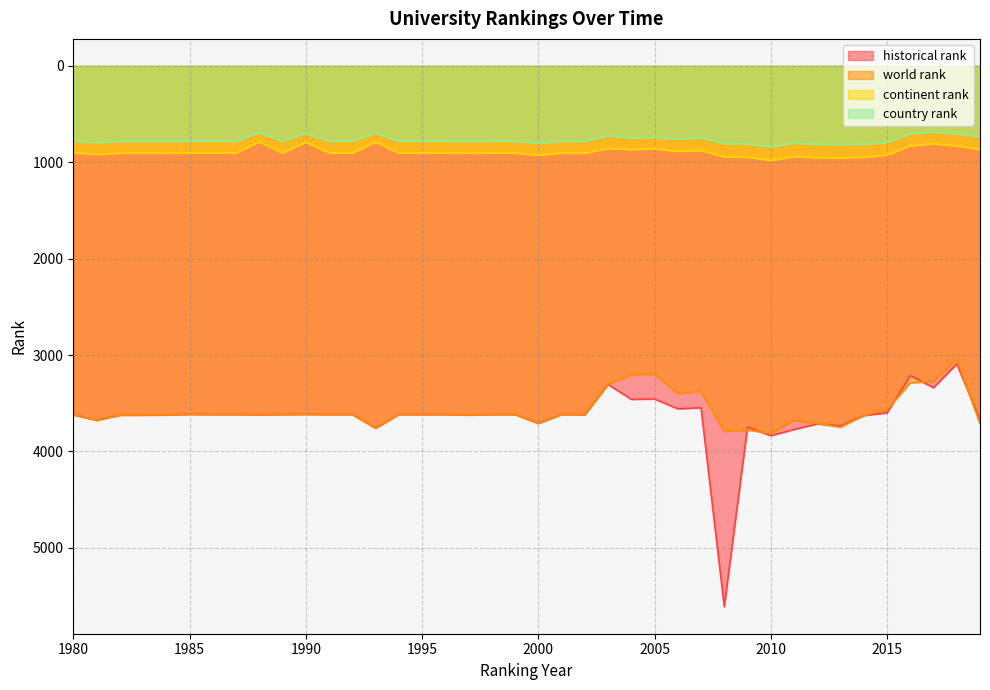

How many intersections are there between world rank and historical rank?

7